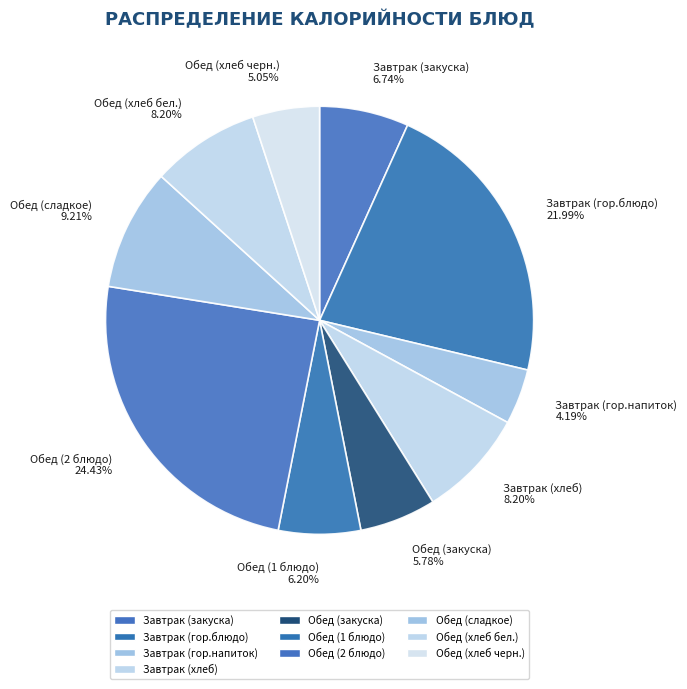

Is the sum of Обед (хлеб бел.) and Обед (2 блюдо) greater than half?

No